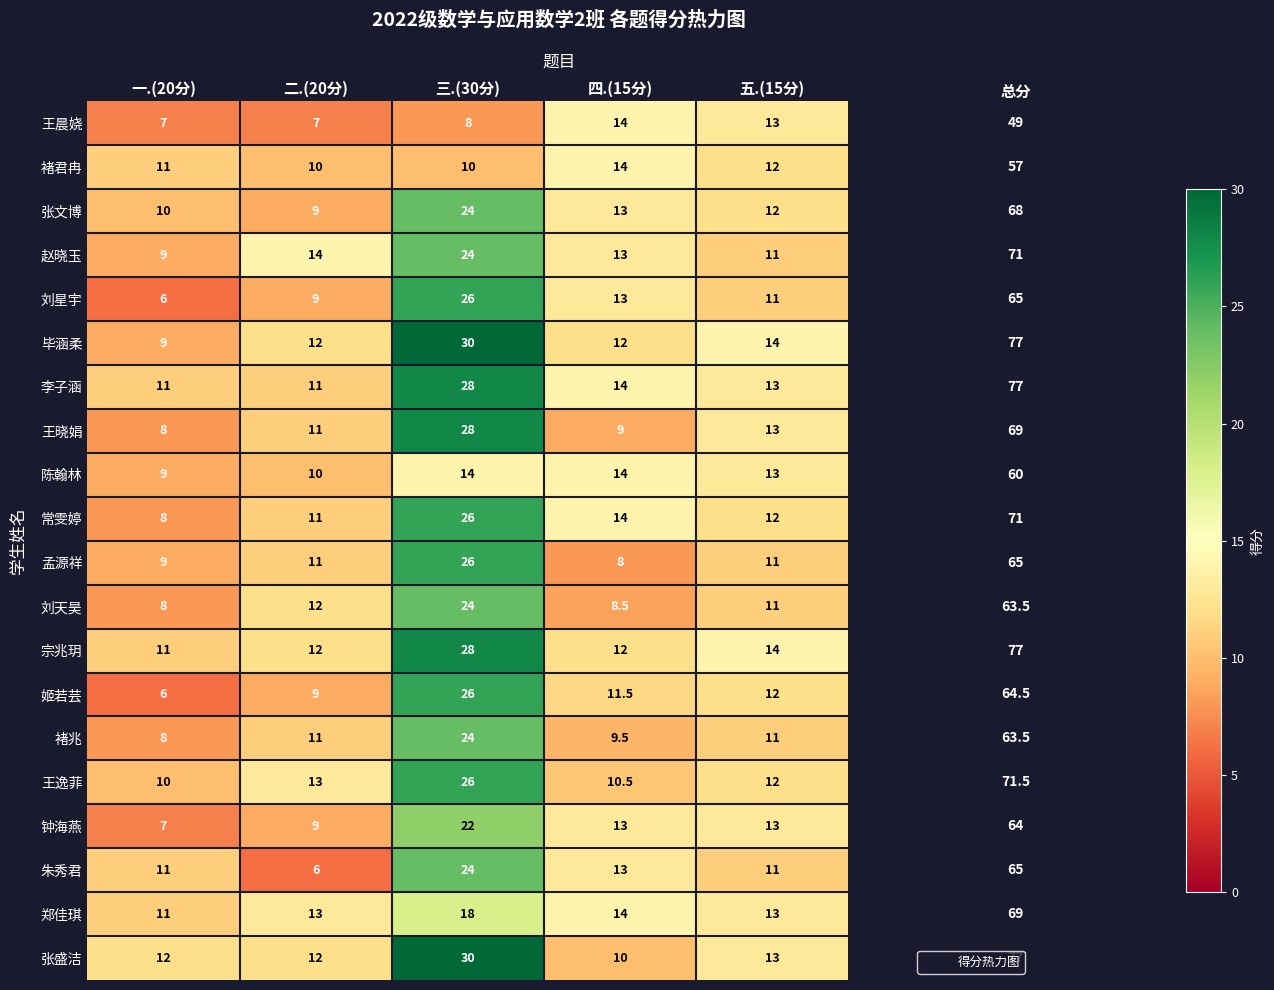

What is the total value across all series at 五.(15分)?

245.0